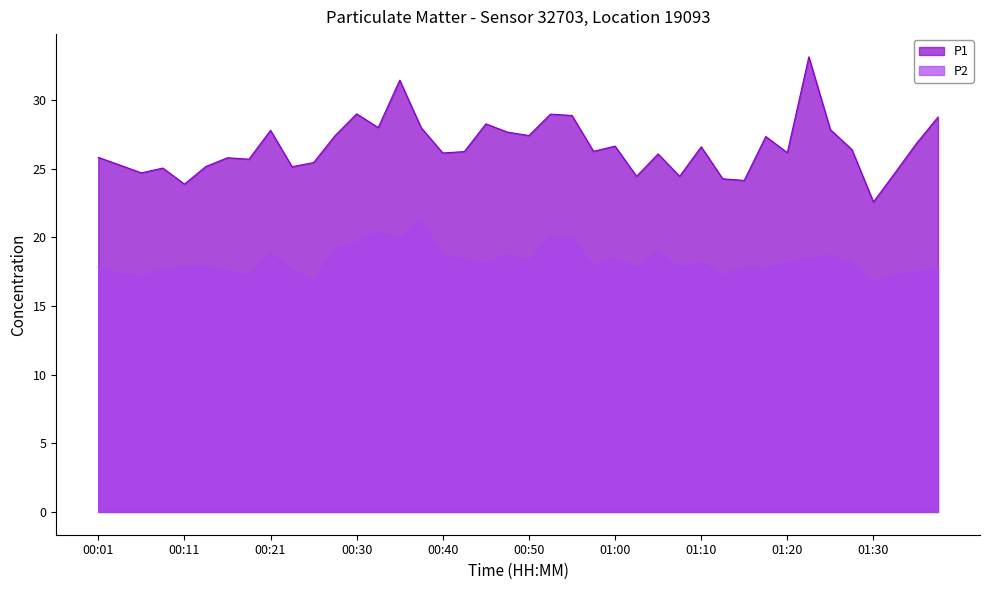

List the series in order of their overall mean, lowest first.

P2, P1